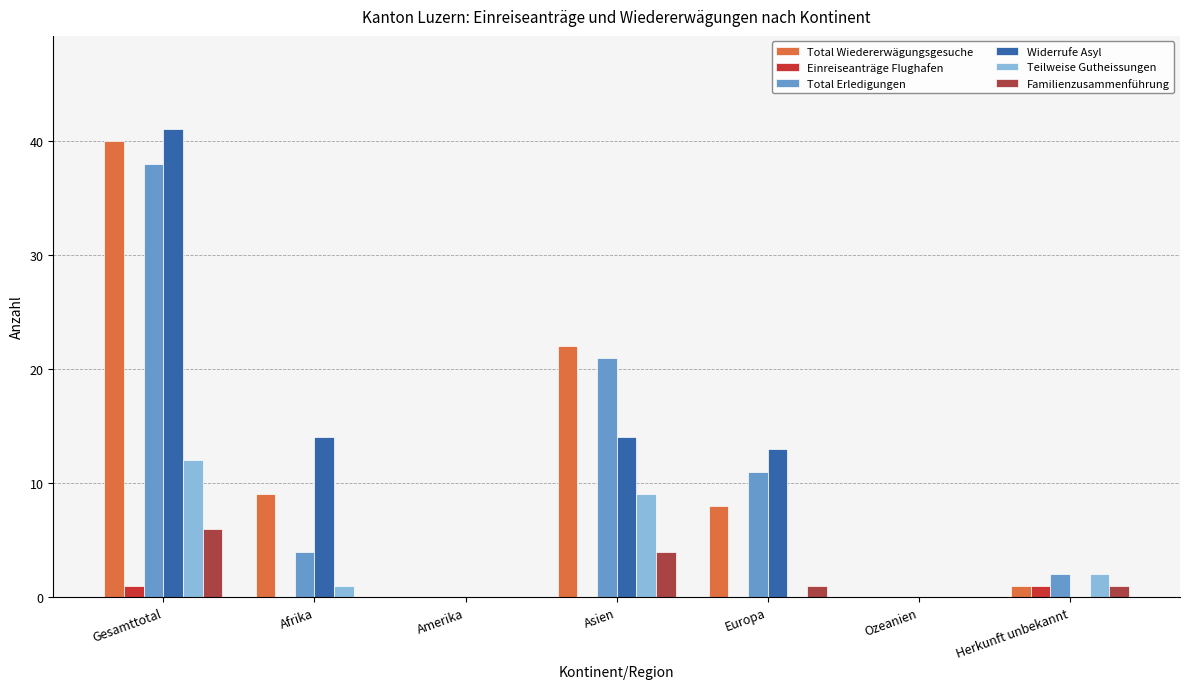

Between Gesamttotal and Amerika, which series saw the biggest shift?

Widerrufe Asyl